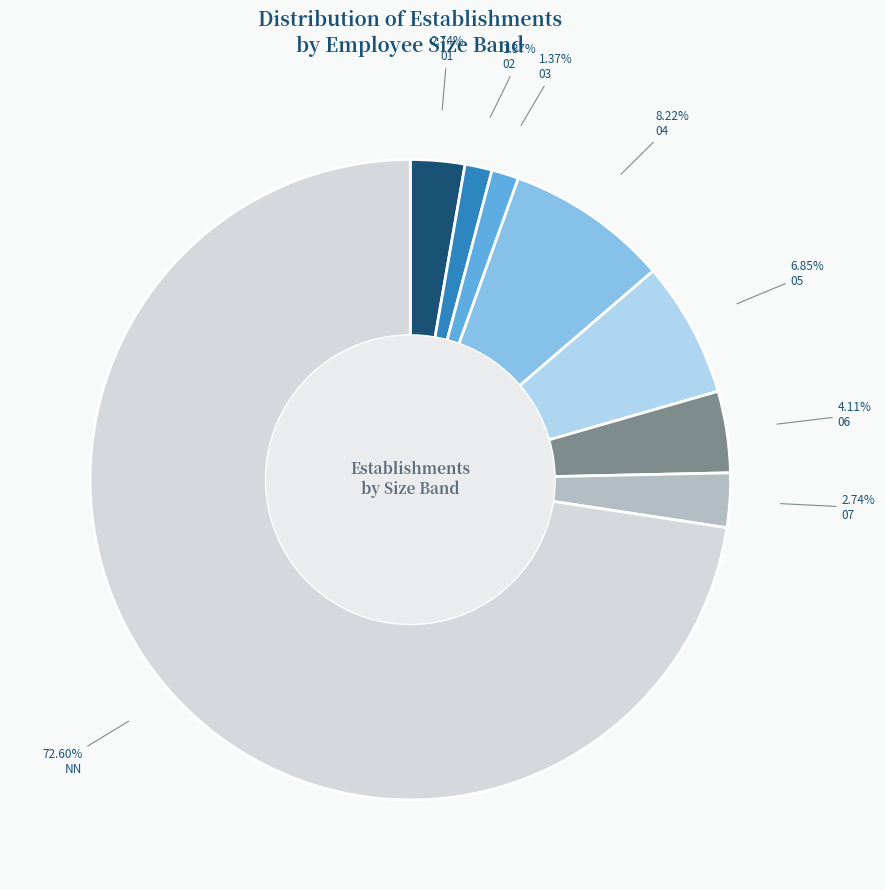

Do NN and 06 together represent more than half of the pie?

Yes